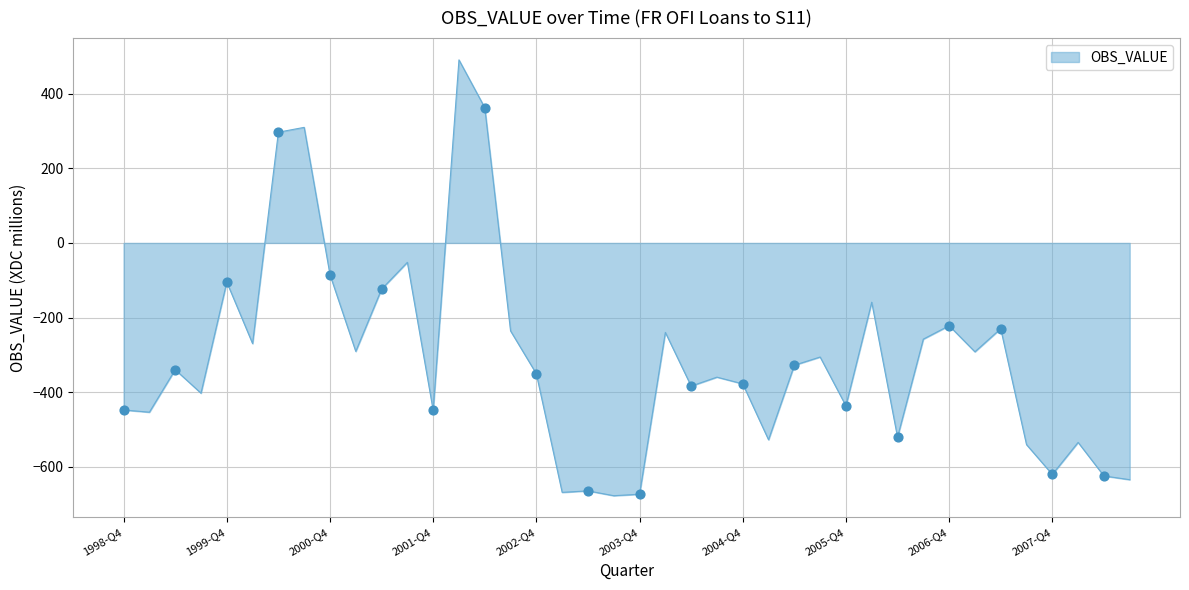

What is the greatest value displayed?

491